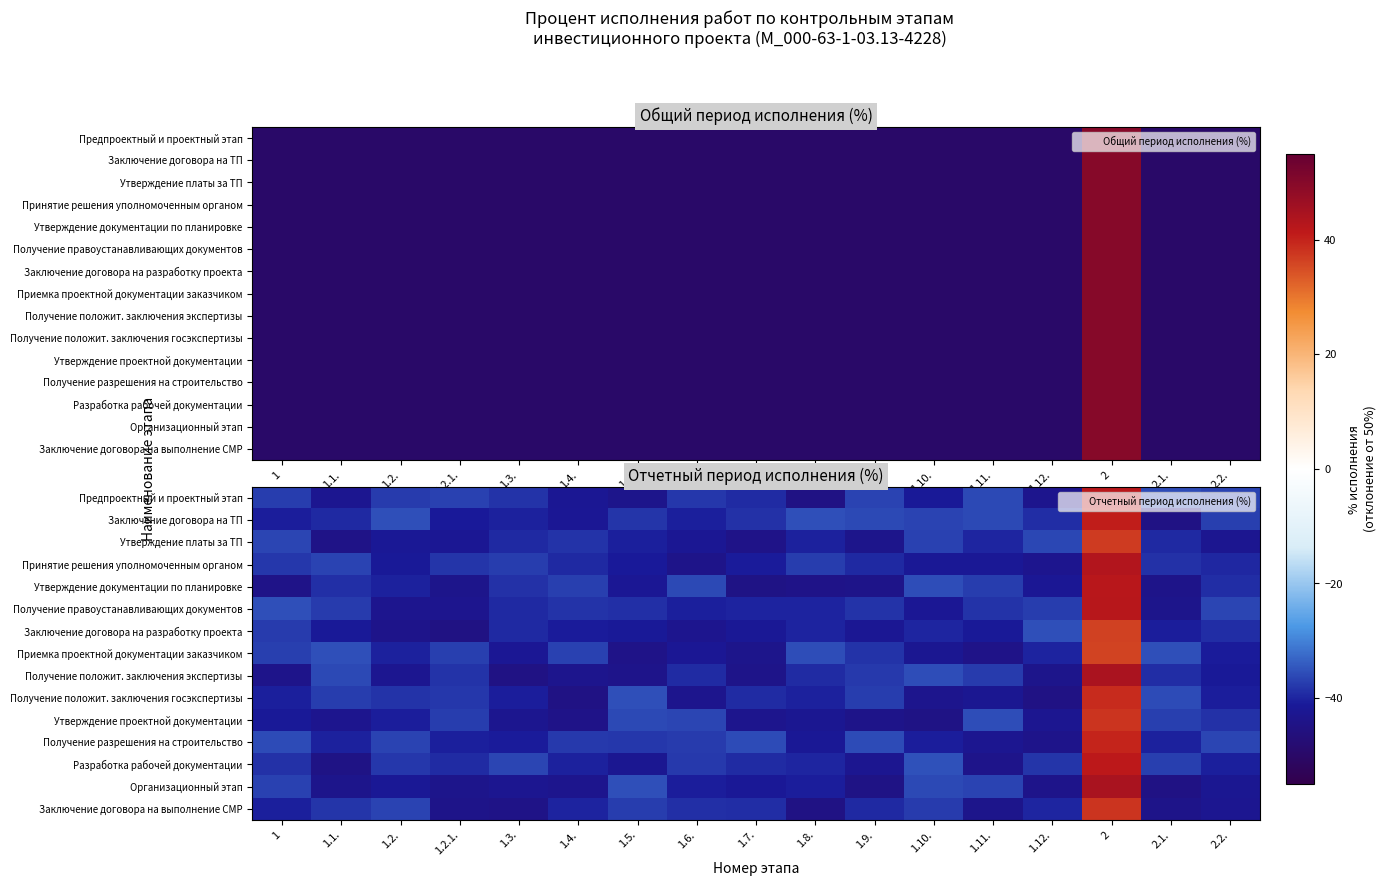

At 1, list the series in order from smallest to largest.

Утверждение документации по планировке, Получение положит. заключения экспертизы, Утверждение проектной документации, Заключение договора на ТП, Заключение договора на выполнение СМР, Получение положит. заключения госэкспертизы, Разработка рабочей документации, Принятие решения уполномоченным органом, Заключение договора на разработку проекта, Предпроектный и проектный этап, Приемка проектной документации заказчиком, Организационный этап, Утверждение платы за ТП, Получение разрешения на строительство, Получение правоустанавливающих документов